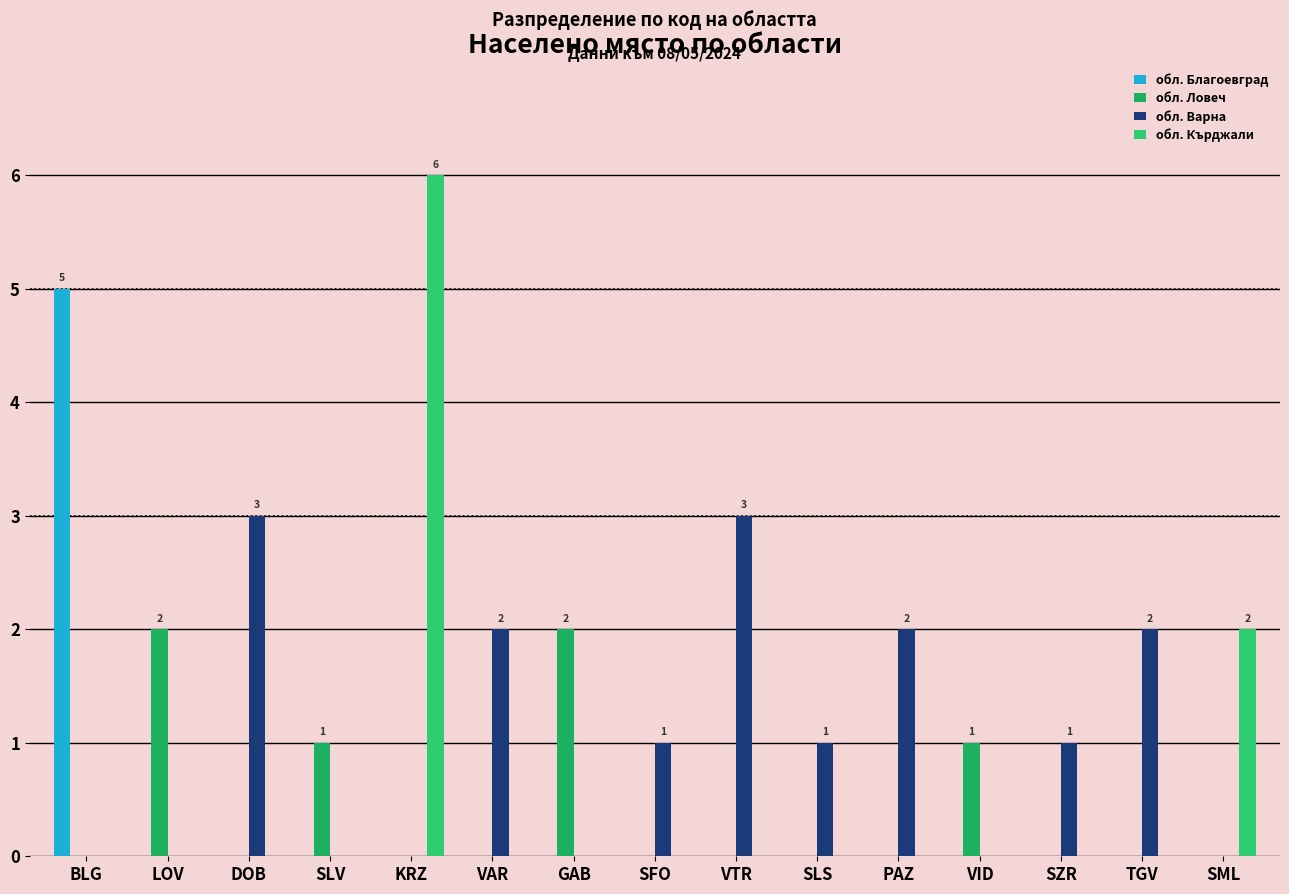

Are the bars grouped side by side (vs. stacked)?

Yes